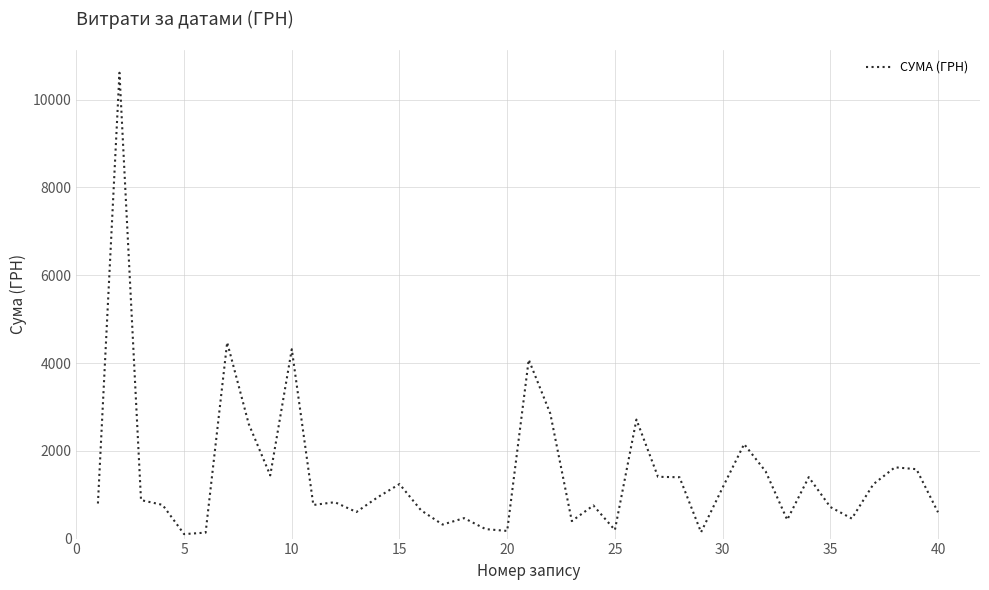

What is the difference between the maximum and minimum values?

10512.1